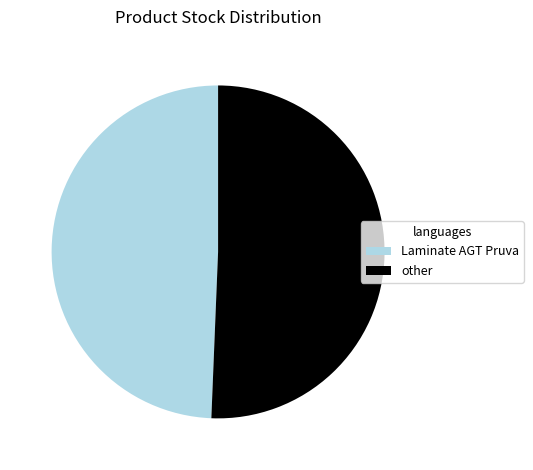

Rank the categories by value from highest to lowest.

other, Laminate AGT Pruva